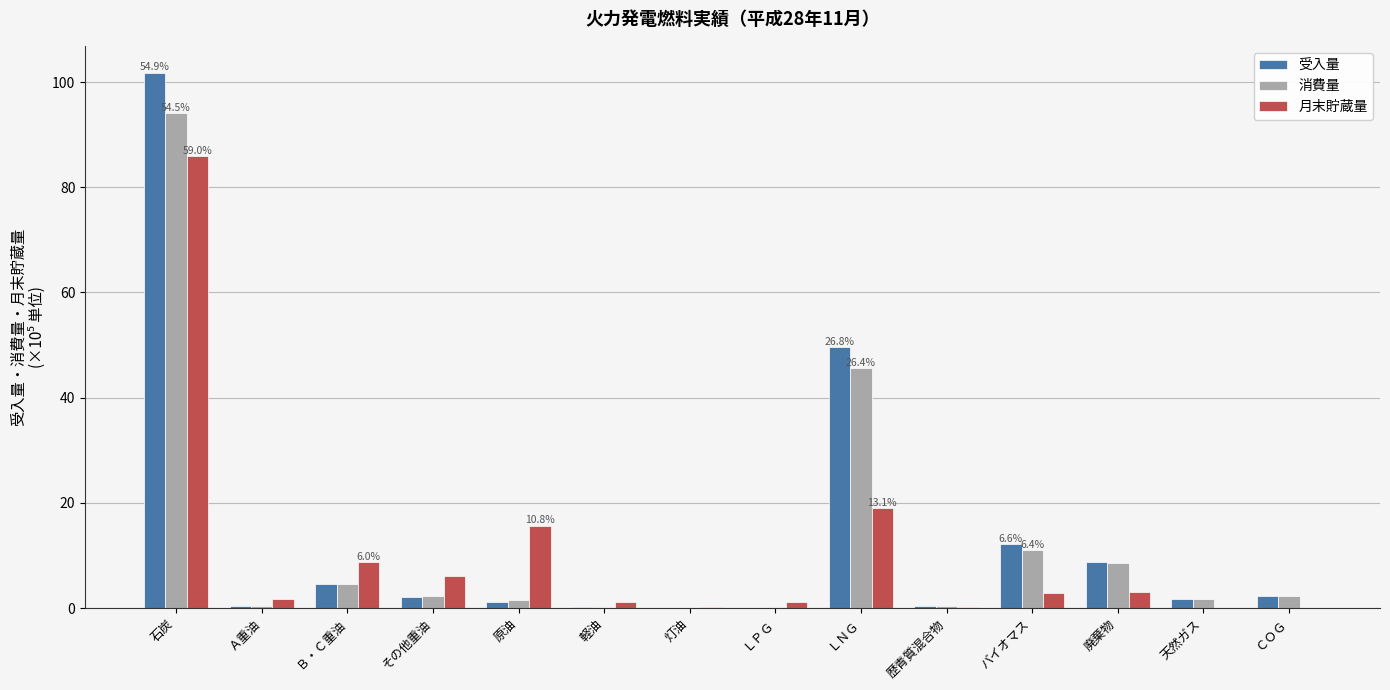

The value of 消費量 at ＬＮＧ is 65.9. True or false?

False